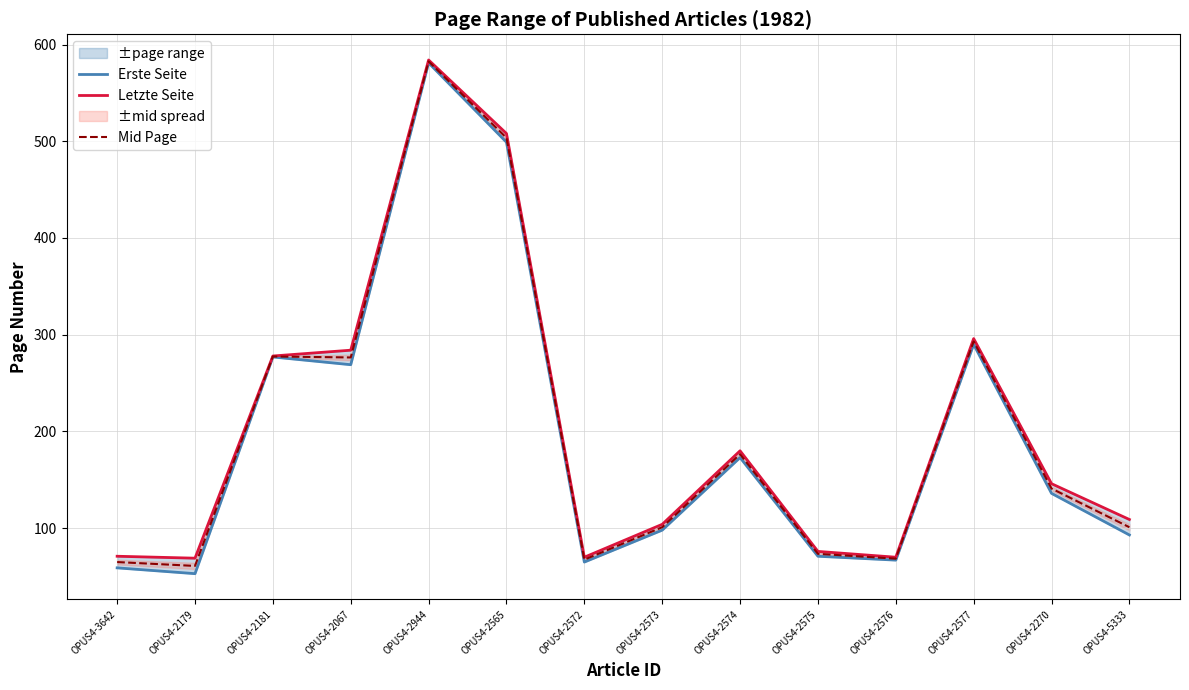

Where is the first local maximum for Letzte Seite?

OPUS4-2944